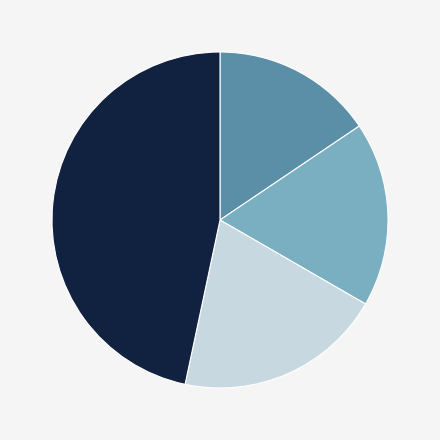

Is there any slice that represents more than half of the pie?

No